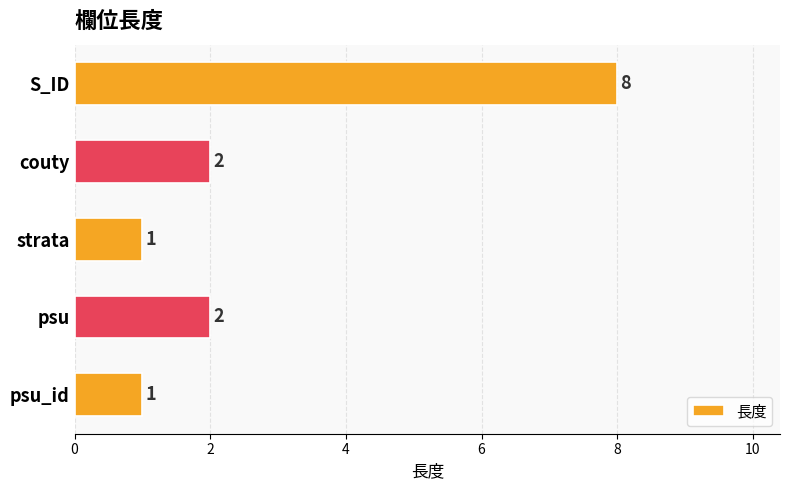

How many data points are less than 2?

2